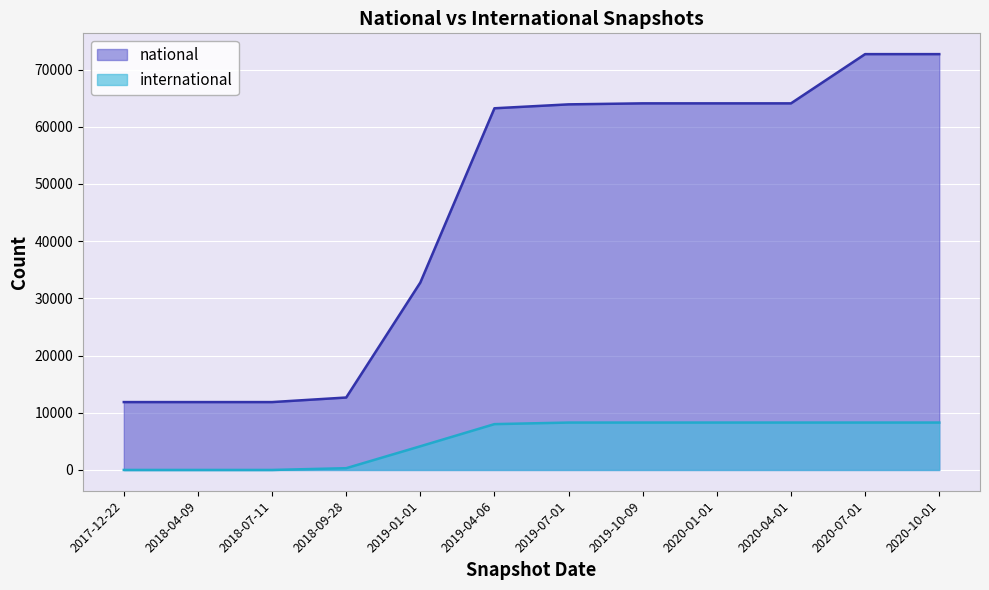

Reading left to right, extract all data points from this chart.

national: 11866	11866	11866	12665	32768	63234	63918	64094	64094	64094	72701	72701
international: 0	0	0	307	4139	8012	8285	8288	8288	8288	8288	8288